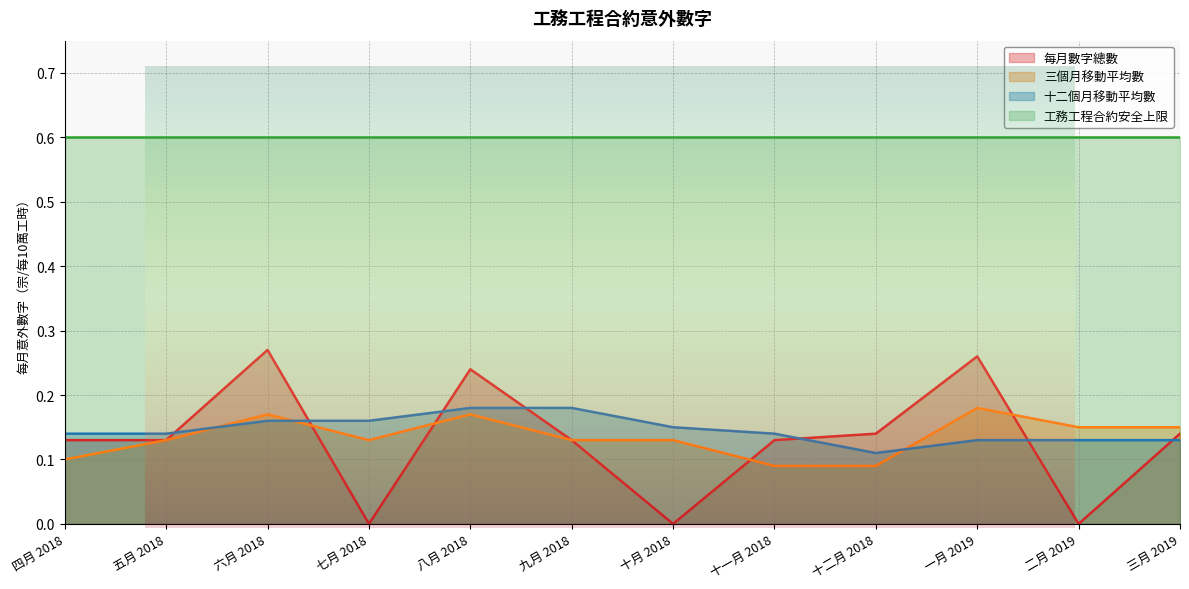

Is it true that 每月數字總數 equals 0.1 at 六月 2018?

False